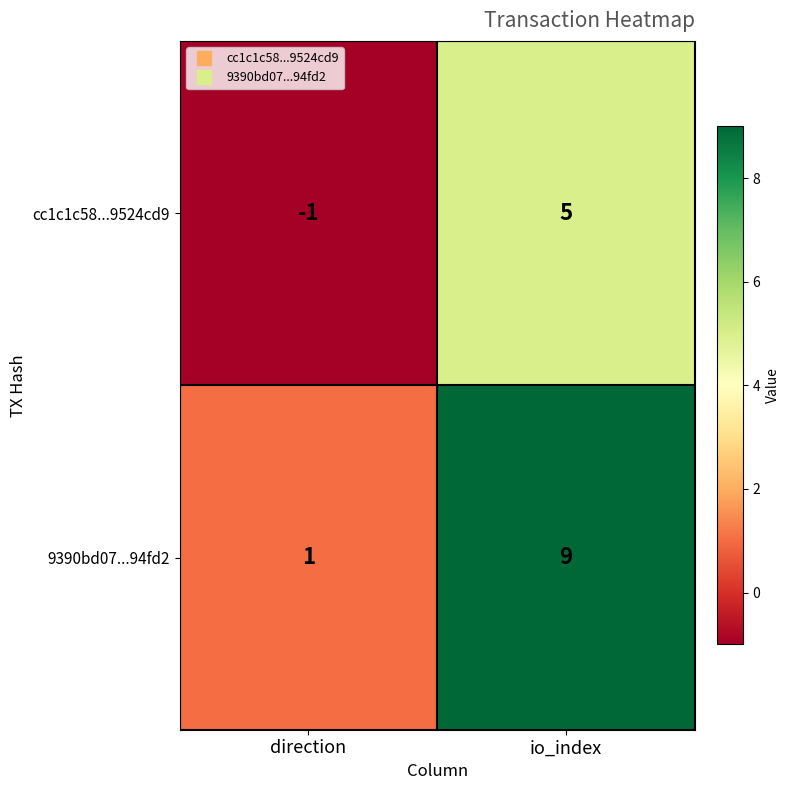

The 9390bd07...94fd2 series shows 1 at direction. True or false?

True